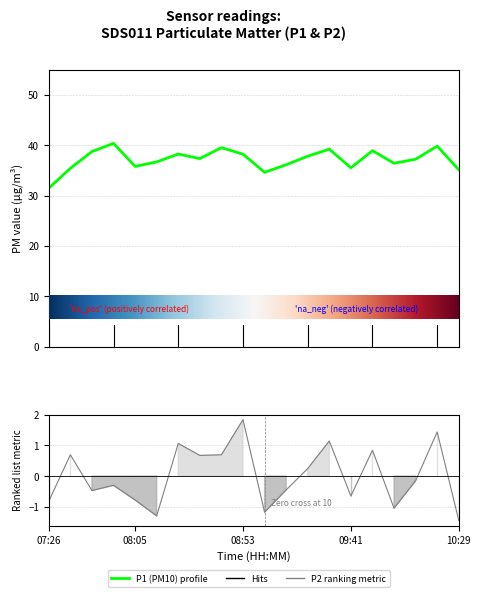

True or false: P1 has a value of 35.4 at 07:36.

True